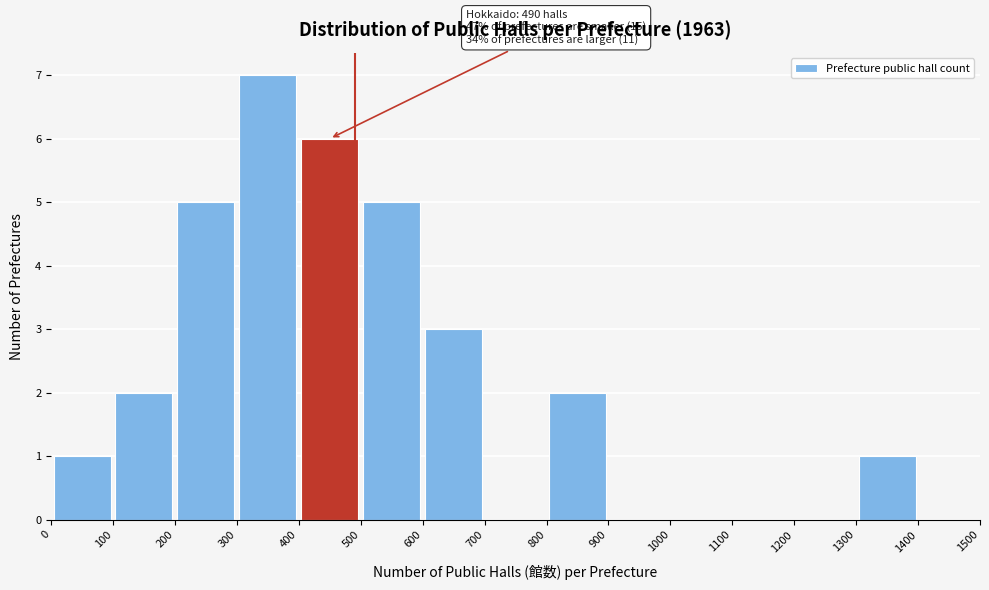

Over which range of the x-axis is the bar tallest?

300 to 400